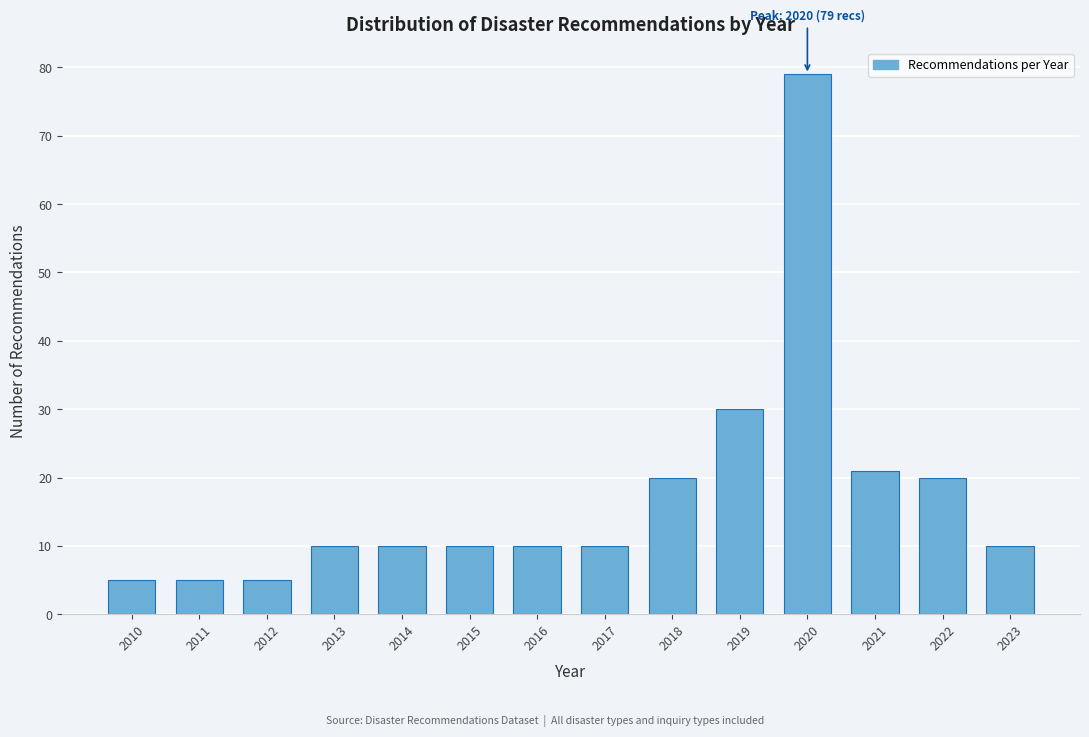

Reading left to right, extract all data points from this chart.

2010=5	2011=5	2012=5	2013=10	2014=10	2015=10	2016=10	2017=10	2018=20	2019=30	2020=79	2021=21	2022=20	2023=10